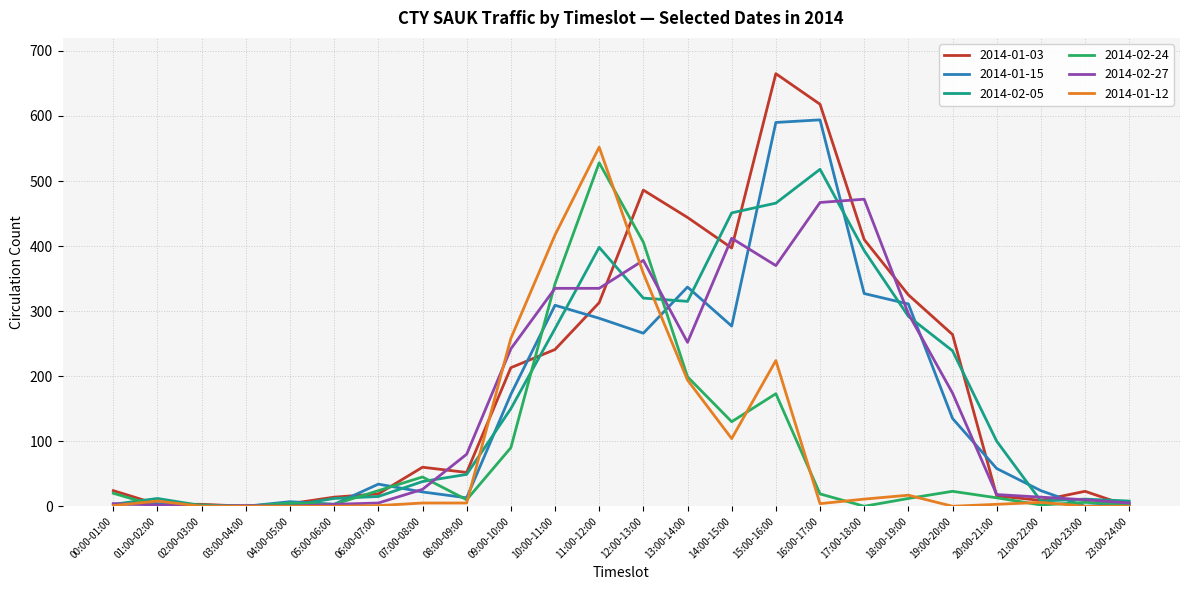

Is the value of 2014-01-03 at 22:00-23:00 greater than the value of 2014-02-27 at 02:00-03:00?

Yes